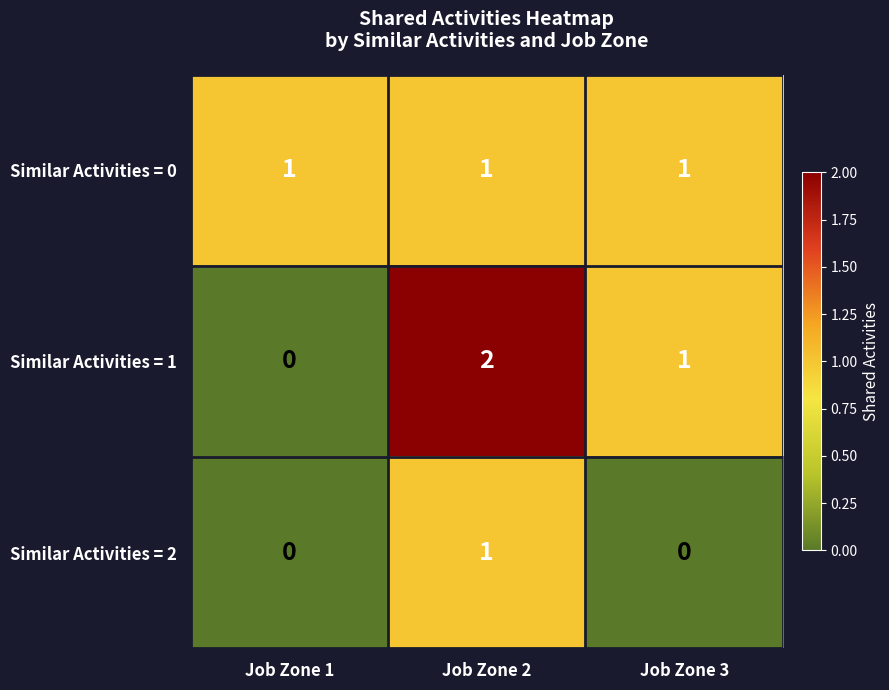

How many positive values does the Similar Activities = 2 series have?

1